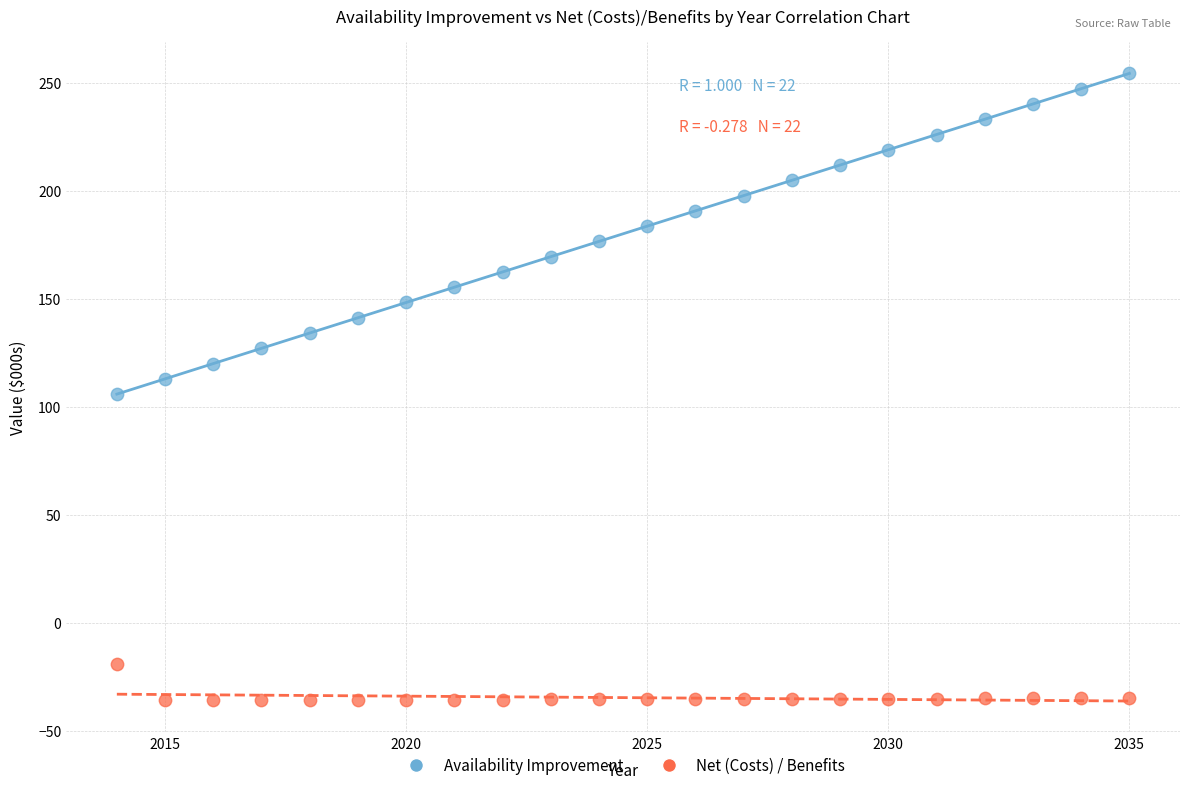

Across all data points, what is the range of Y values (max minus min)?

290.2